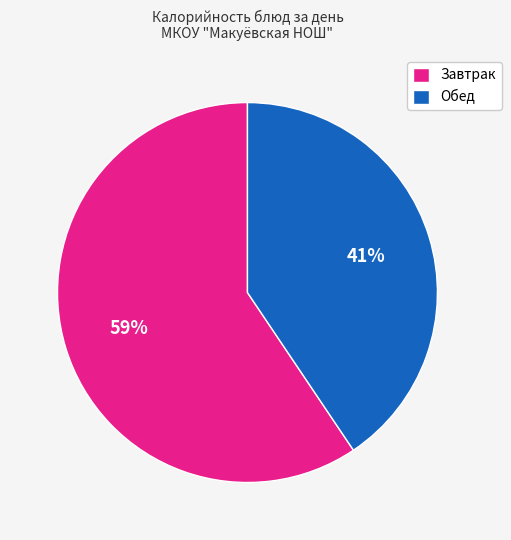

Does any single category account for the majority?

Yes